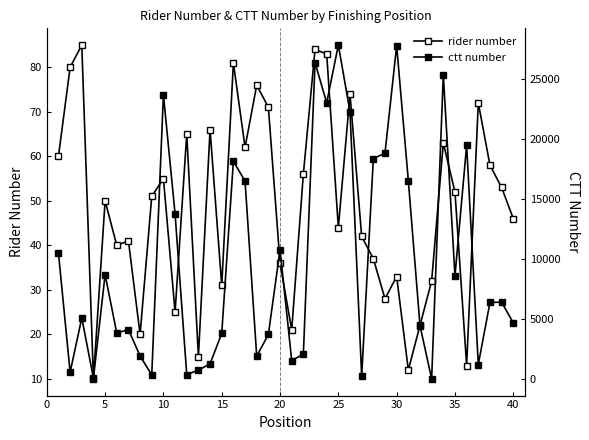

Which series has the largest total across all categories?

ctt number